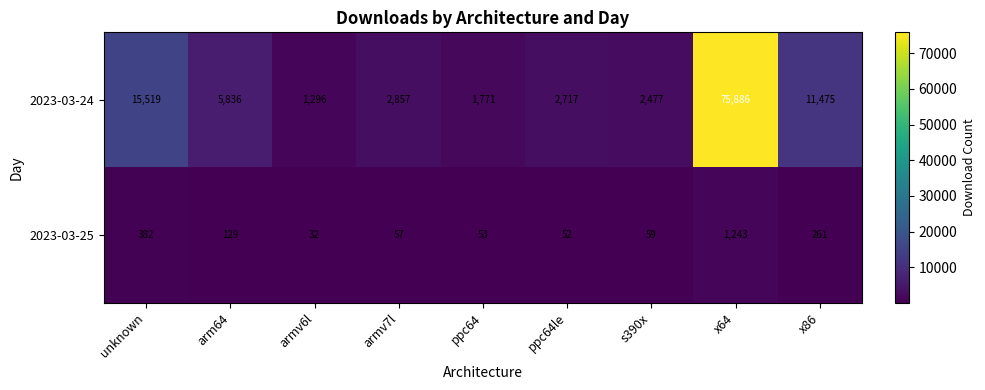

Rank the series at s390x from highest to lowest value.

2023-03-24, 2023-03-25